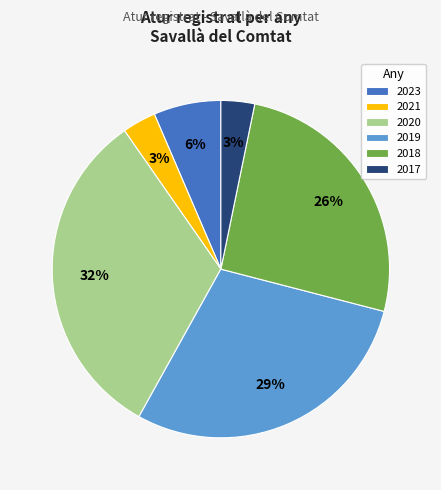

True or false: 2023 accounts for 20% of the total.

False